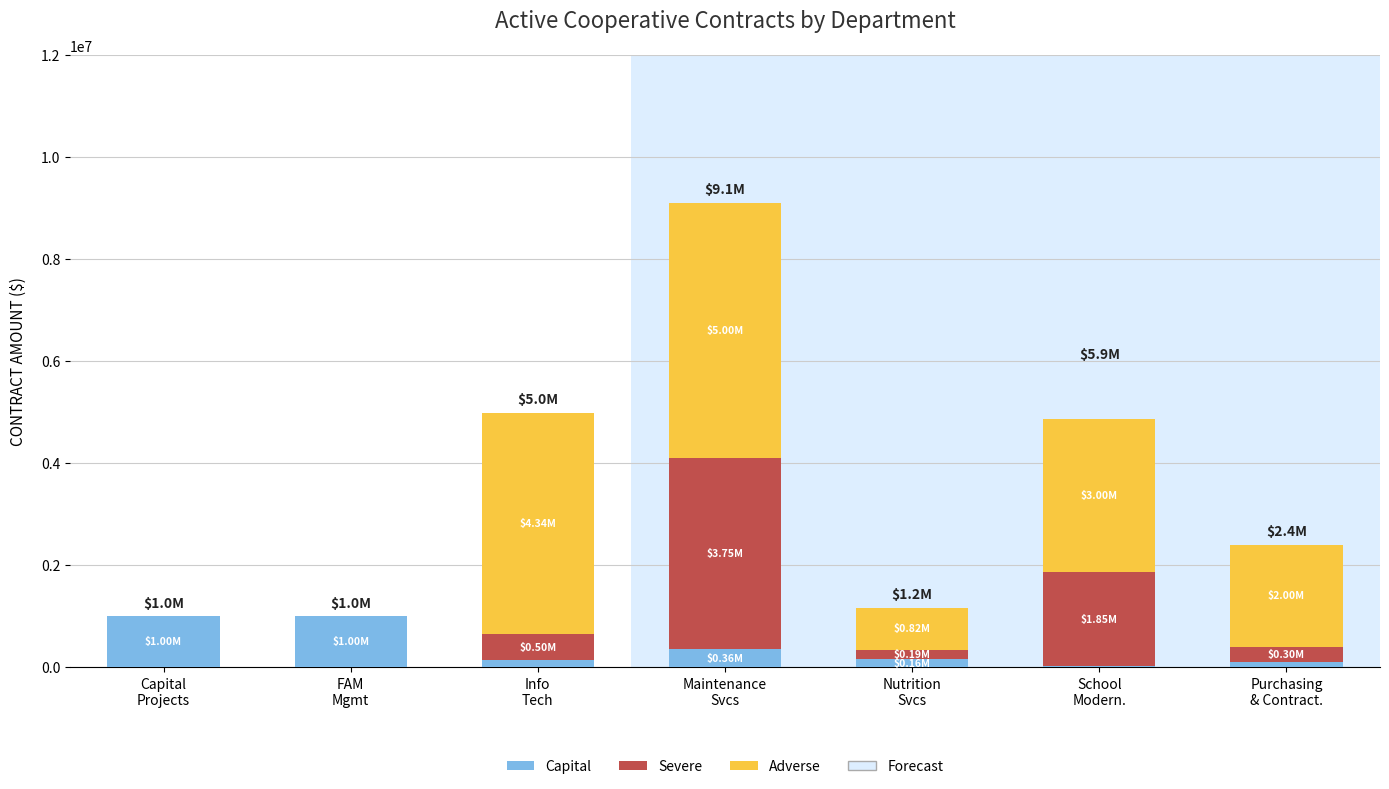

How many categories are shown in the chart?

7